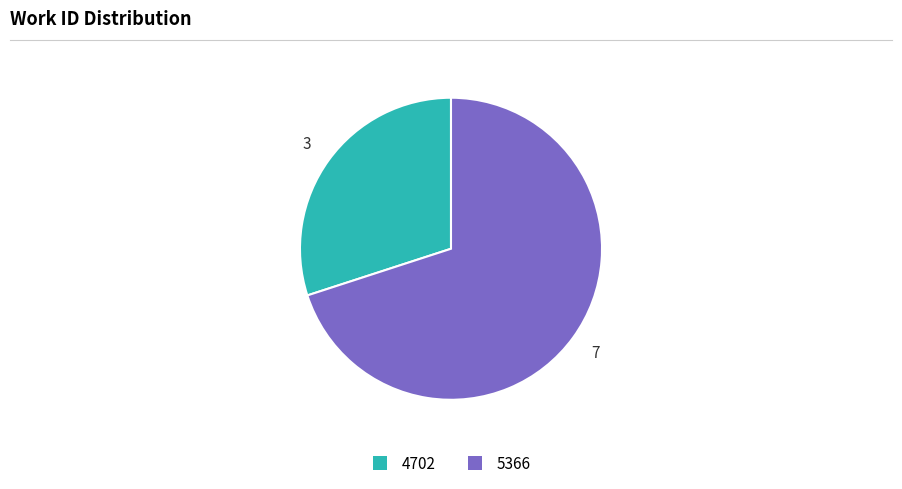

Does any single category account for the majority?

Yes